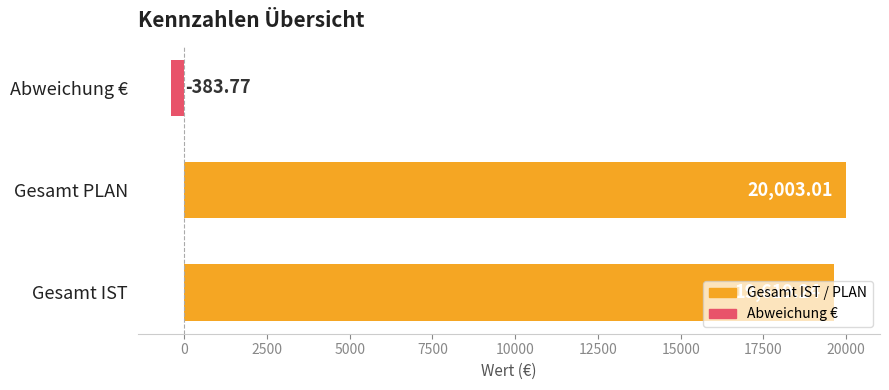

How many bars are there in total?

3